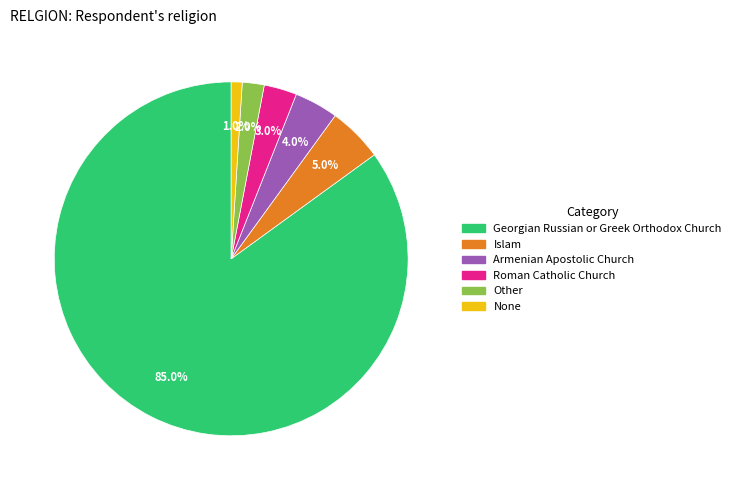

Is there a majority slice in this chart?

Yes